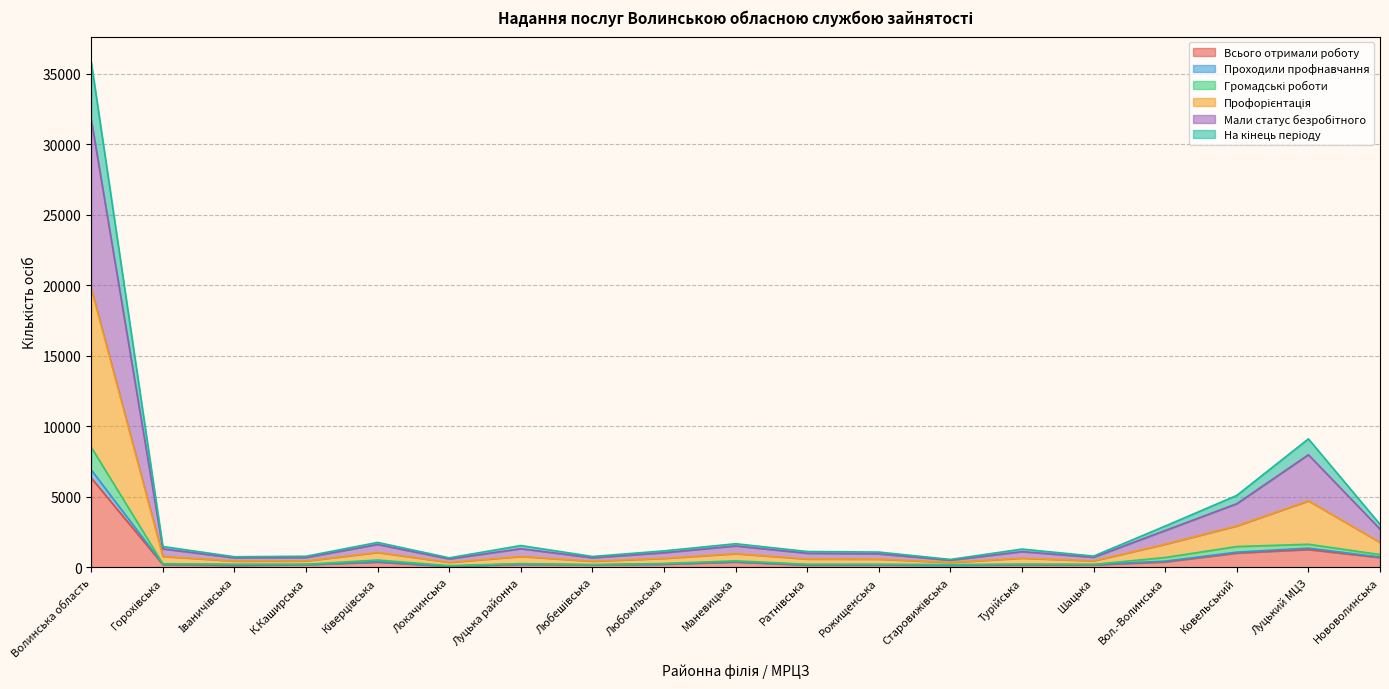

What position from the left is Любешівська?

8